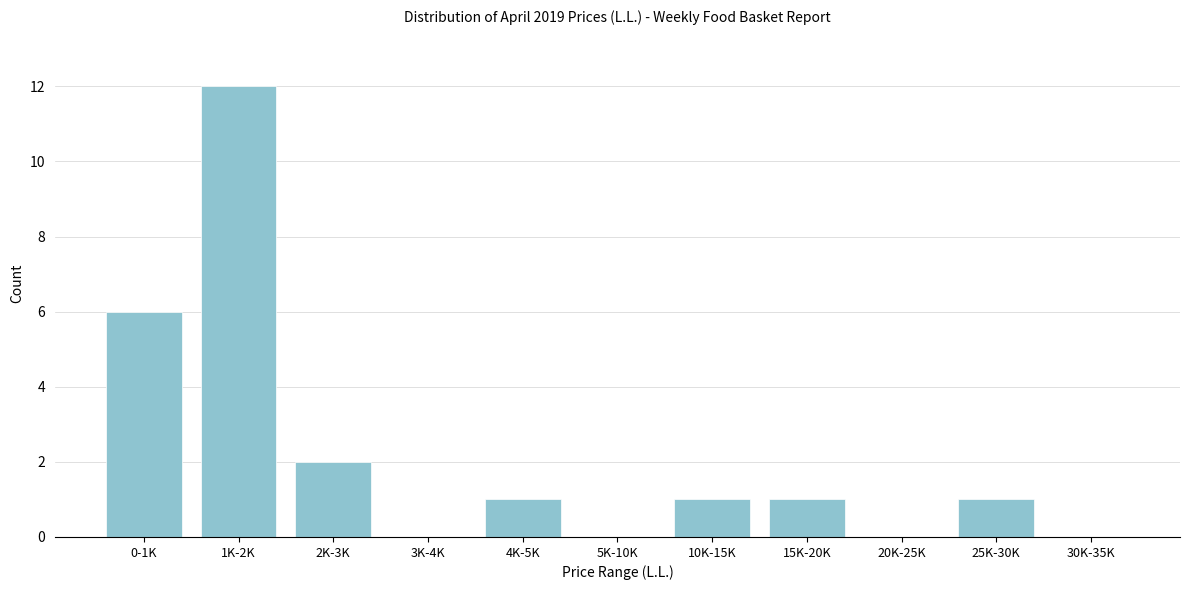

Reading left to right, what are all the values shown in this chart?

0-1K=6	1K-2K=12	2K-3K=2	3K-4K=0	4K-5K=1	5K-10K=0	10K-15K=1	15K-20K=1	20K-25K=0	25K-30K=1	30K-35K=0